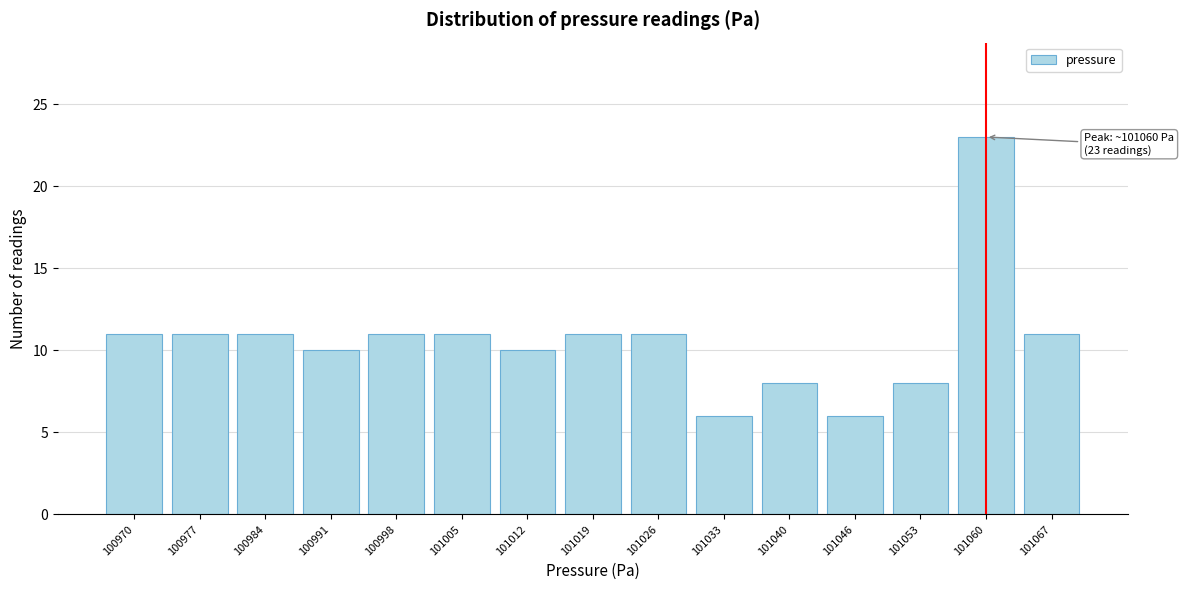

Reading left to right, extract all data points from this chart.

100970=11	100977=11	100984=11	100991=10	100998=11	101005=11	101012=10	101019=11	101026=11	101033=6	101040=8	101046=6	101053=8	101060=23	101067=11